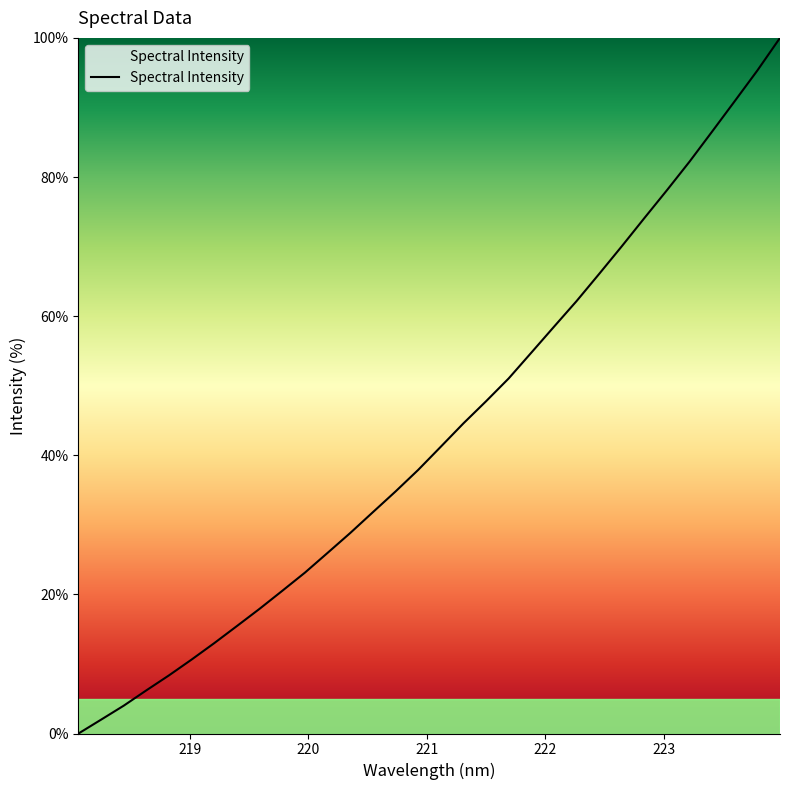

What is the maximum value shown in the chart?

100.0